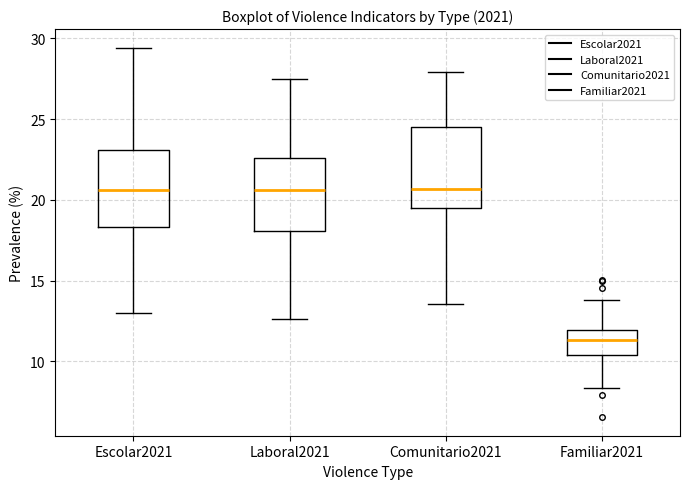

Reading left to right, transcribe this box plot: for each box, give where its median line is, the range the box spans, and where its two whiskers end, as read against the y-axis. The values are not printed on the chart, so give them approximately, as read against the axis.

Escolar2021: median 20.5, box 18.5 to 23.0, whiskers 13.0 to 29.5
Laboral2021: median 20.5, box 18.0 to 22.5, whiskers 12.5 to 27.5
Comunitario2021: median 20.5, box 19.5 to 24.5, whiskers 13.5 to 28.0
Familiar2021: median 11.5, box 10.5 to 12.0, whiskers 8.5 to 14.0